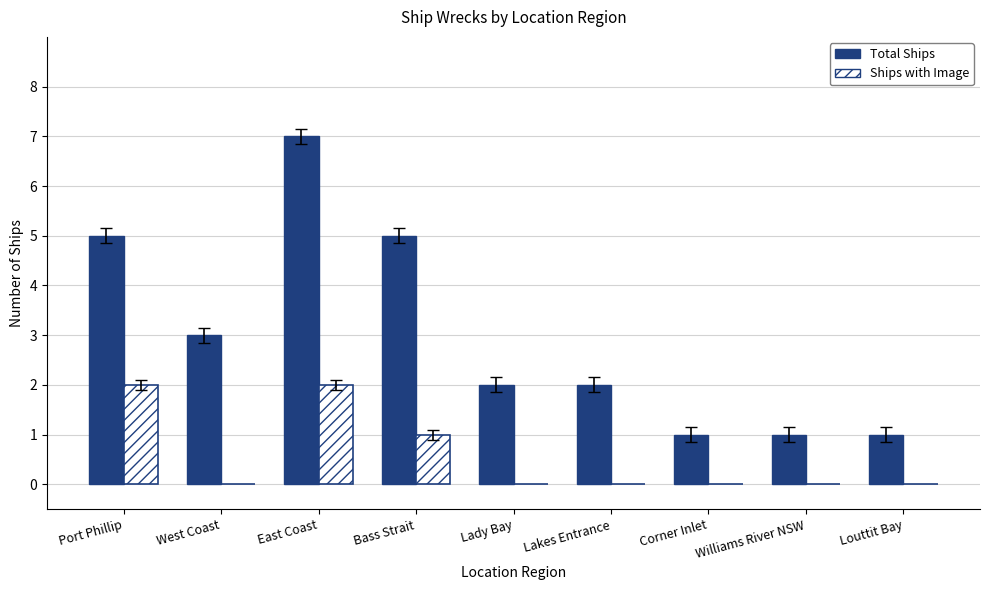

What is the sum of all Total Ships values?

27